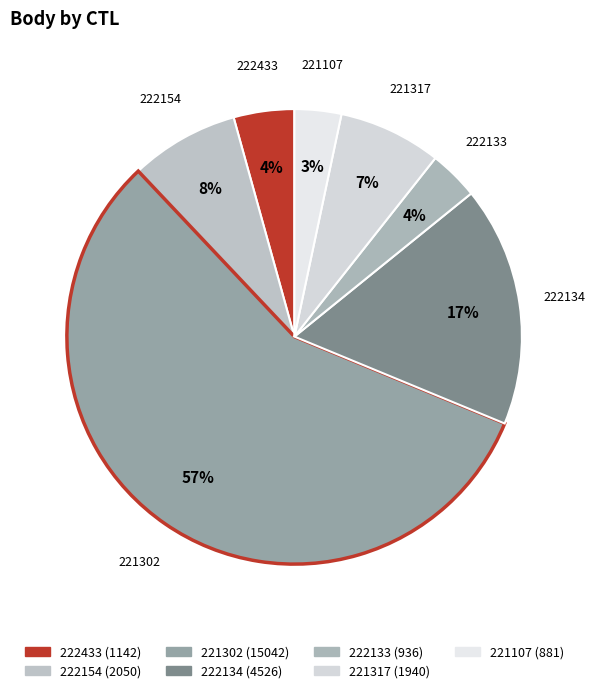

Is it true that 221302 is 57% of the pie?

True